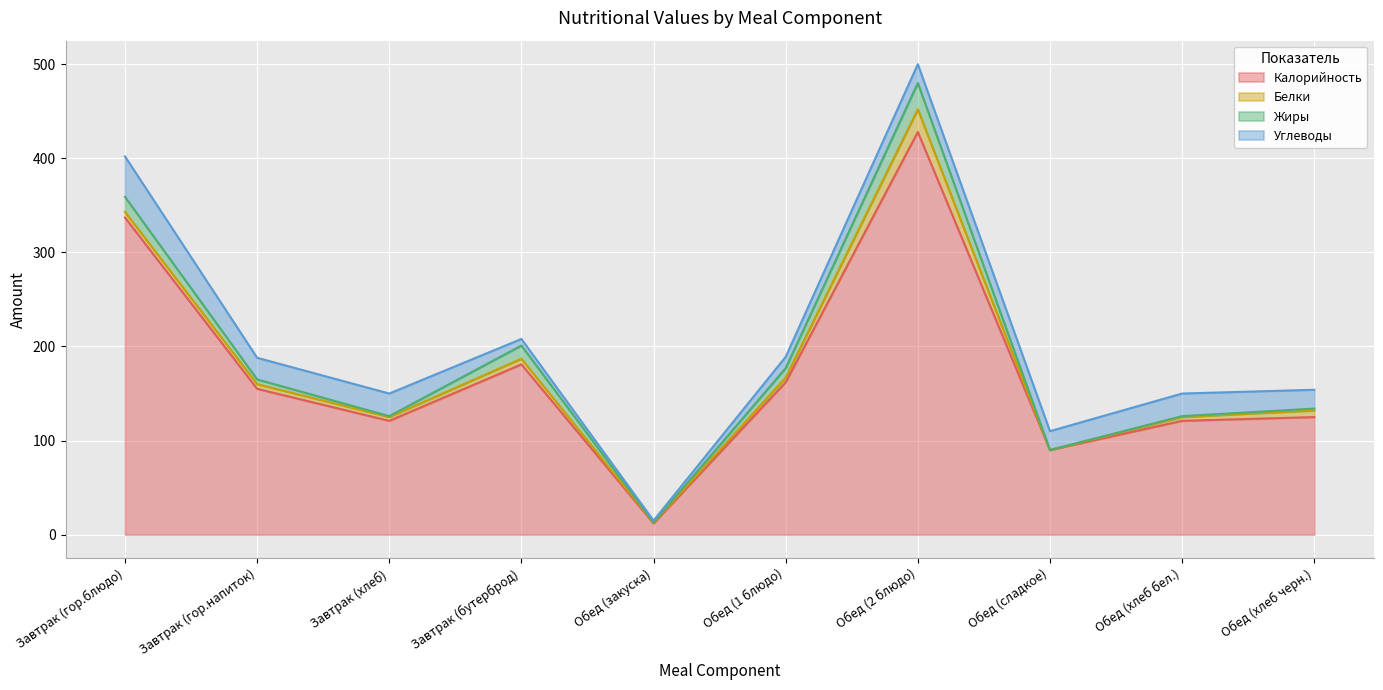

Reading left to right, extract all data points from this chart.

Калорийность: Завтрак (гор.блюдо)=337	Завтрак (гор.напиток)=155	Завтрак (хлеб)=121	Завтрак (бутерброд)=181	Обед (закуска)=12	Обед (1 блюдо)=162	Обед (2 блюдо)=428	Обед (сладкое)=90	Обед (хлеб бел.)=121	Обед (хлеб черн.)=125
Белки: Завтрак (гор.блюдо)=6	Завтрак (гор.напиток)=5	Завтрак (хлеб)=4	Завтрак (бутерброд)=6	Обед (закуска)=1	Обед (1 блюдо)=5	Обед (2 блюдо)=24	Обед (сладкое)=0	Обед (хлеб бел.)=4	Обед (хлеб черн.)=7
Жиры: Завтрак (гор.блюдо)=16	Завтрак (гор.напиток)=5	Завтрак (хлеб)=1	Завтрак (бутерброд)=14	Обед (закуска)=0	Обед (1 блюдо)=10	Обед (2 блюдо)=28	Обед (сладкое)=0	Обед (хлеб бел.)=1	Обед (хлеб черн.)=2
Углеводы: Завтрак (гор.блюдо)=43	Завтрак (гор.напиток)=23	Завтрак (хлеб)=24	Завтрак (бутерброд)=7	Обед (закуска)=2	Обед (1 блюдо)=12	Обед (2 блюдо)=20	Обед (сладкое)=20	Обед (хлеб бел.)=24	Обед (хлеб черн.)=20